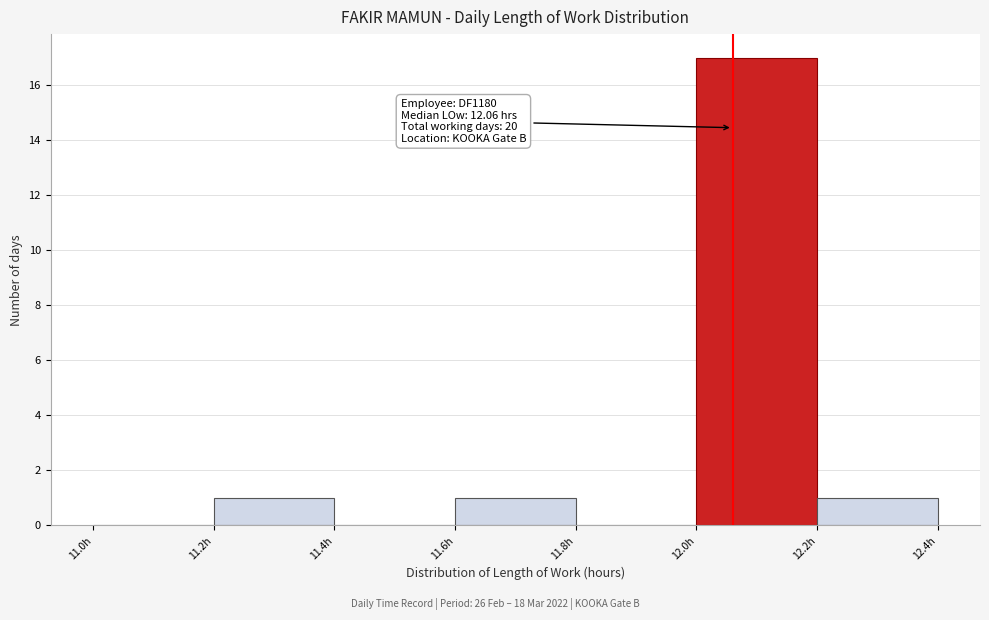

Over which range of the x-axis is the bar tallest?

12.0 to 12.2